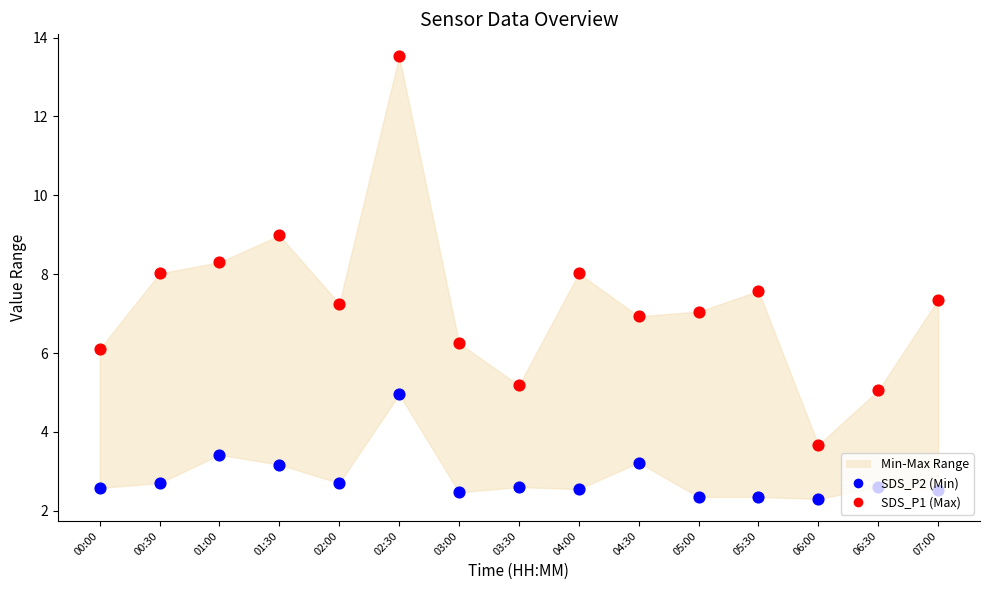

Which series has the largest total across all categories?

SDS_P1 (Max)